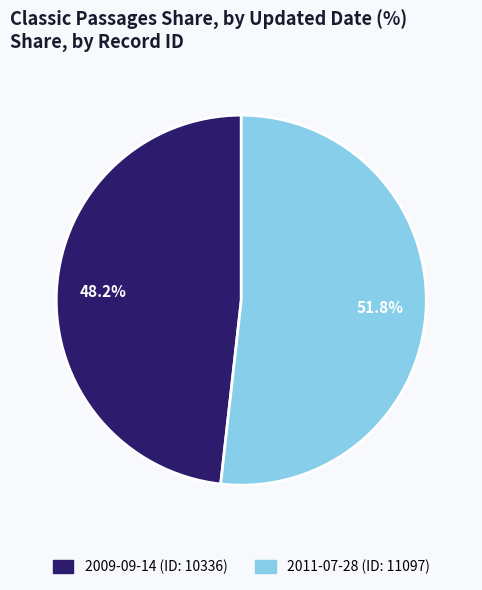

Between 2011-07-28 (ID: 11097) and 2009-09-14 (ID: 10336), which is larger?

2011-07-28 (ID: 11097)